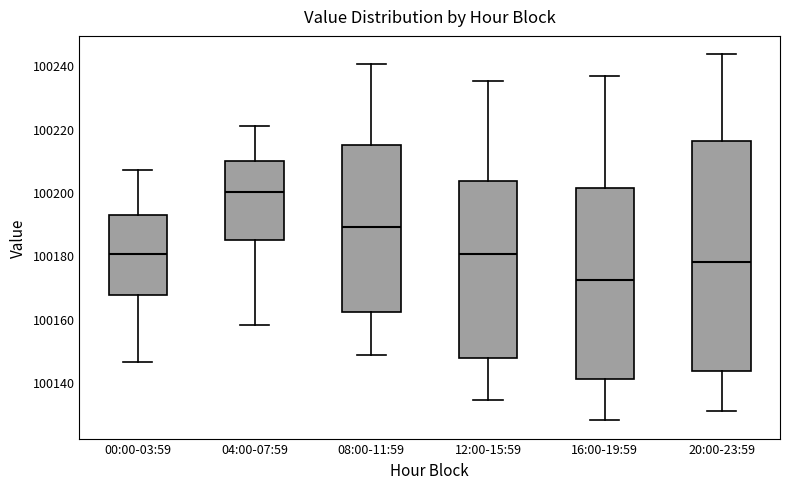

Reading left to right, read every box against the y-axis: the position of its median line, the range the box covers, and the ends of its whiskers. The values are not printed on the chart, so give them approximately, as read against the axis.

00:00-03:59: median 100180, box 100168 to 100192, whiskers 100146 to 100206
04:00-07:59: median 100200, box 100184 to 100210, whiskers 100158 to 100222
08:00-11:59: median 100188, box 100162 to 100214, whiskers 100148 to 100240
12:00-15:59: median 100180, box 100148 to 100204, whiskers 100134 to 100236
16:00-19:59: median 100172, box 100142 to 100202, whiskers 100128 to 100236
20:00-23:59: median 100178, box 100144 to 100216, whiskers 100132 to 100244